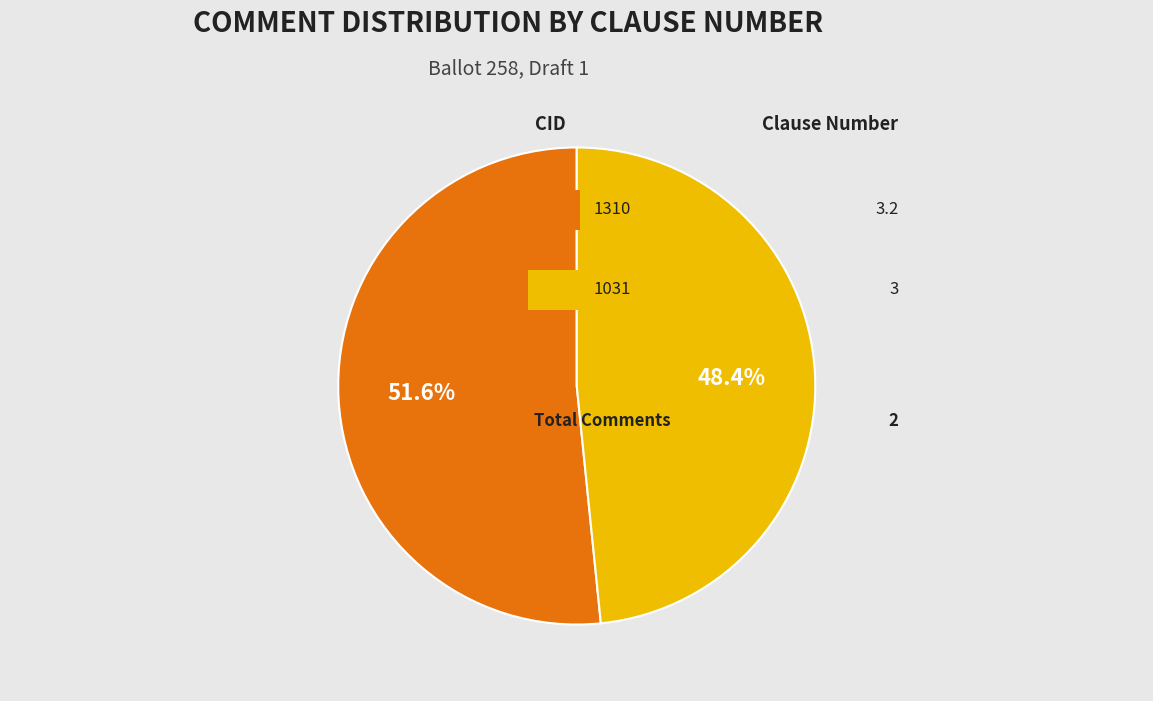

Is there any slice that represents more than half of the pie?

Yes